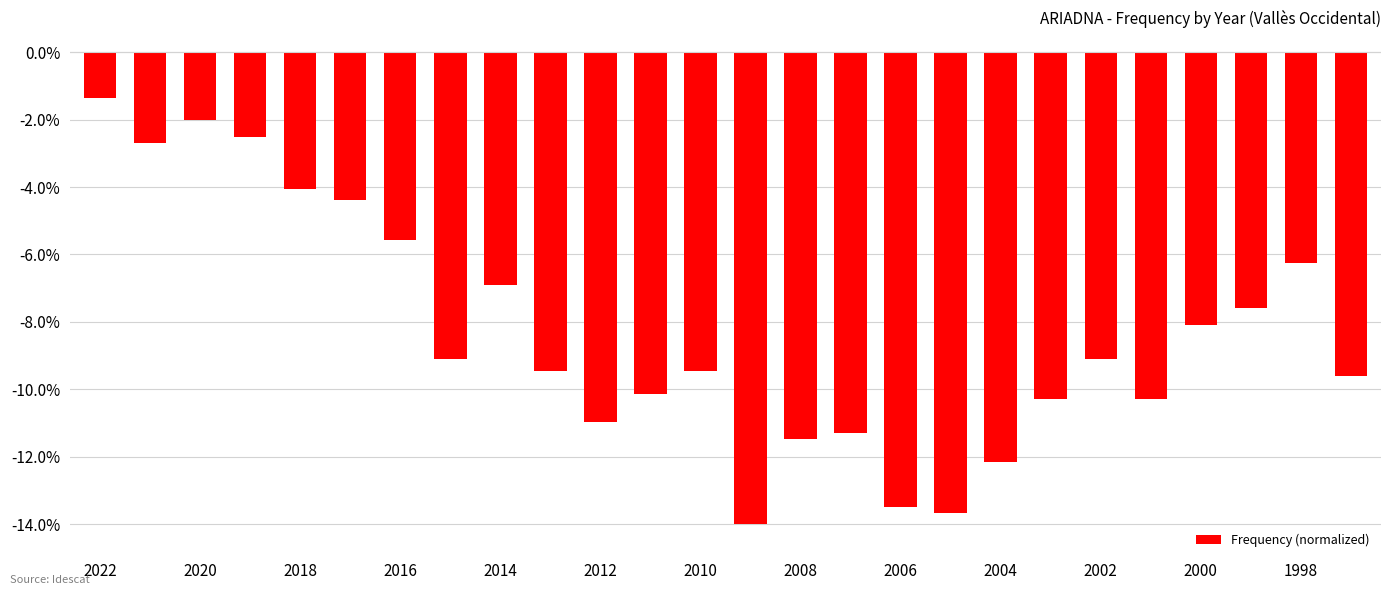

Are the bars horizontal?

No